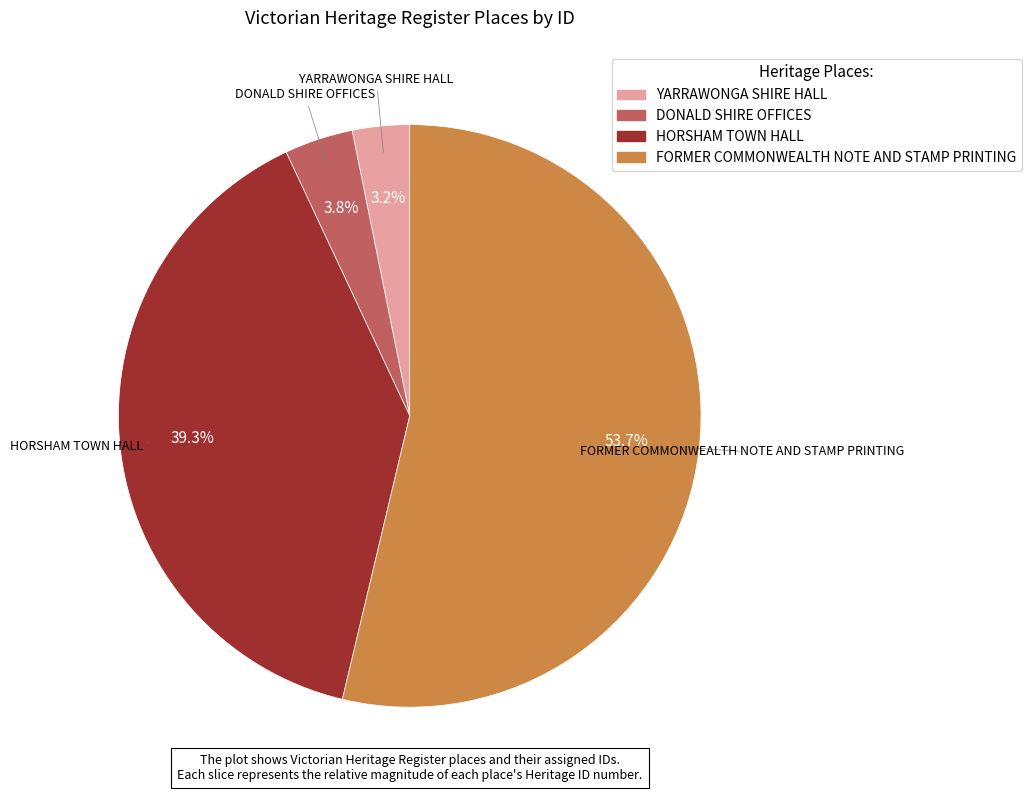

How many slices are in this pie chart?

4